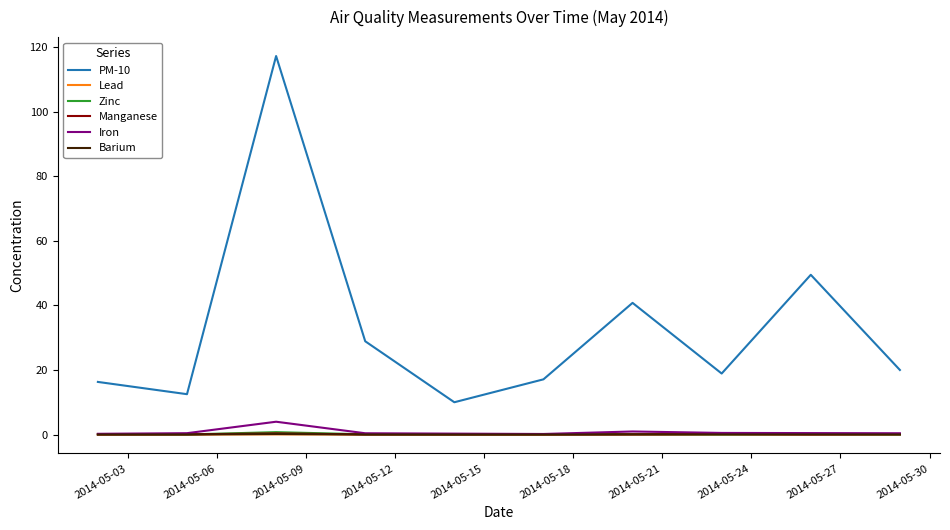

True or false: PM-10 has more than 1 points higher than both neighbors.

True